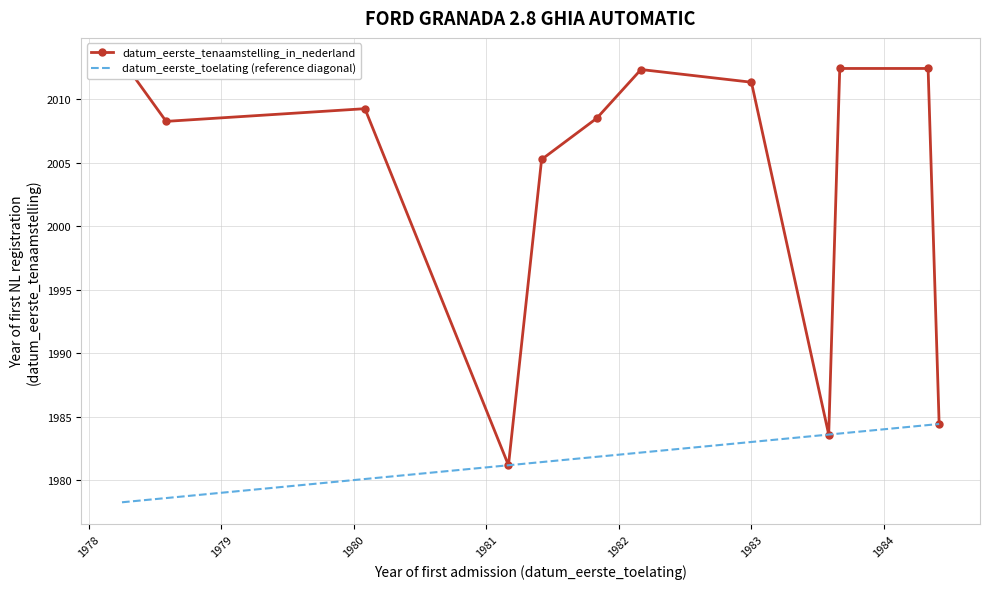

What value does the datum_eerste_toelating (reference diagonal) series have at 1978?

1978.6